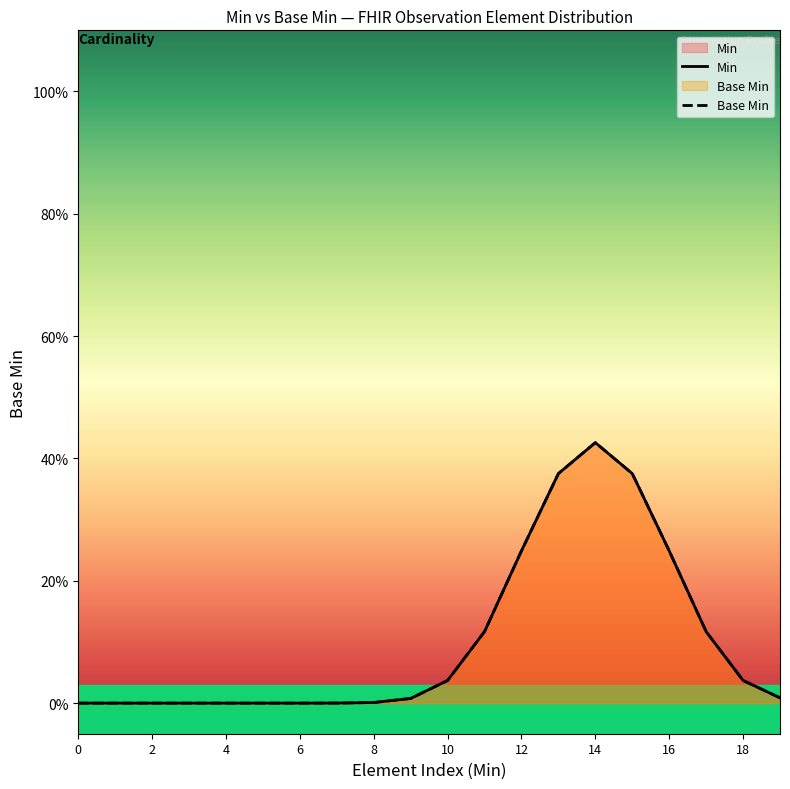

What is the sum of all Base Min values?

2.0